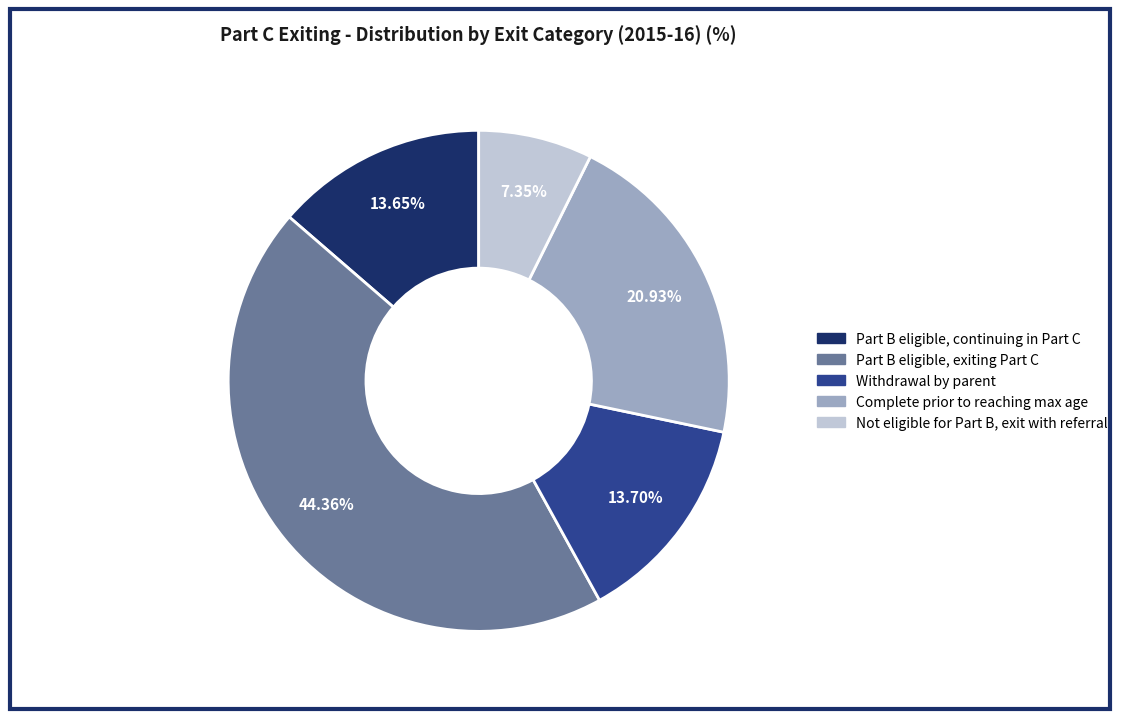

What is the ratio of the value at Part B eligible, exiting Part C to the value at Not eligible for Part B, exit with referral?

6.0